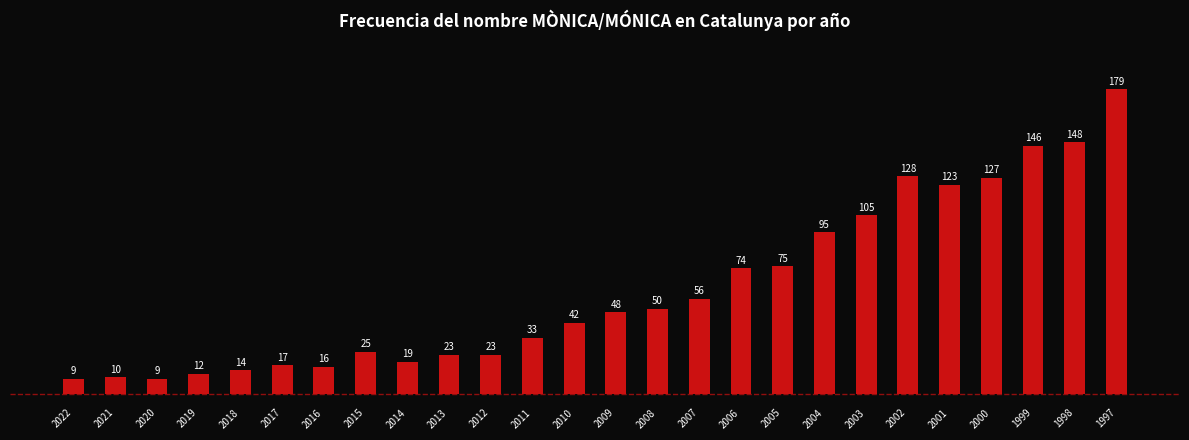

What is the value of the 11th bar from the left?

23